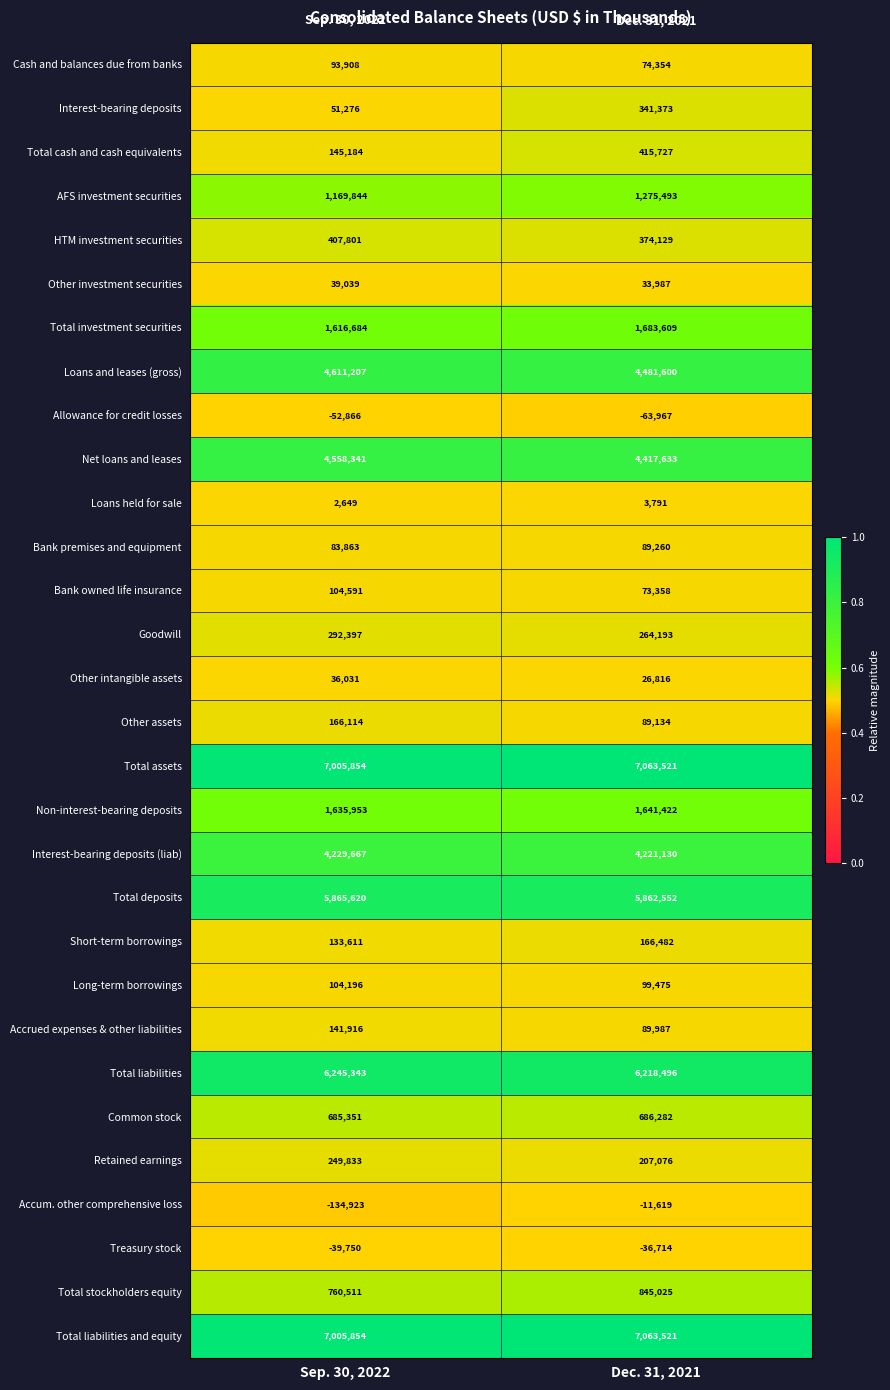

Count the number of categories in the chart.

2